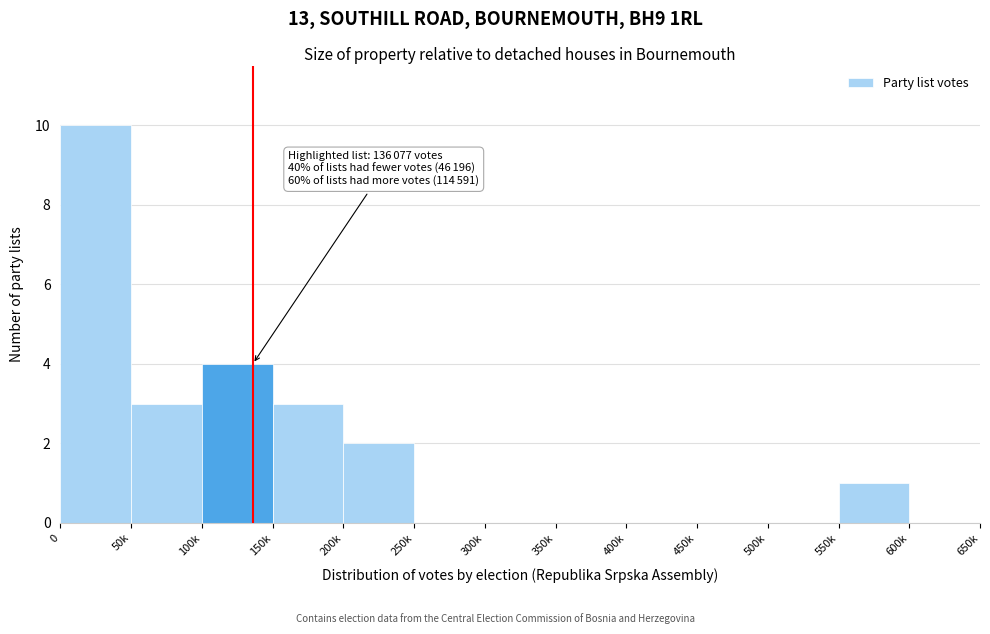

Reading left to right, list all the values displayed in this chart.

0=10	50k=3	100k=4	150k=3	200k=2	250k=0	300k=0	350k=0	400k=0	450k=0	500k=0	550k=1	600k=0